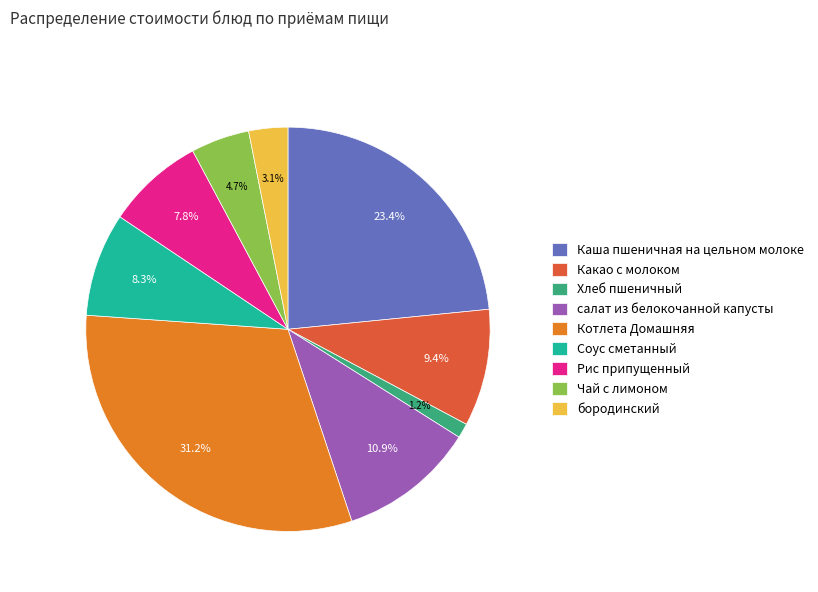

Which slice is the smallest?

Хлеб пшеничный